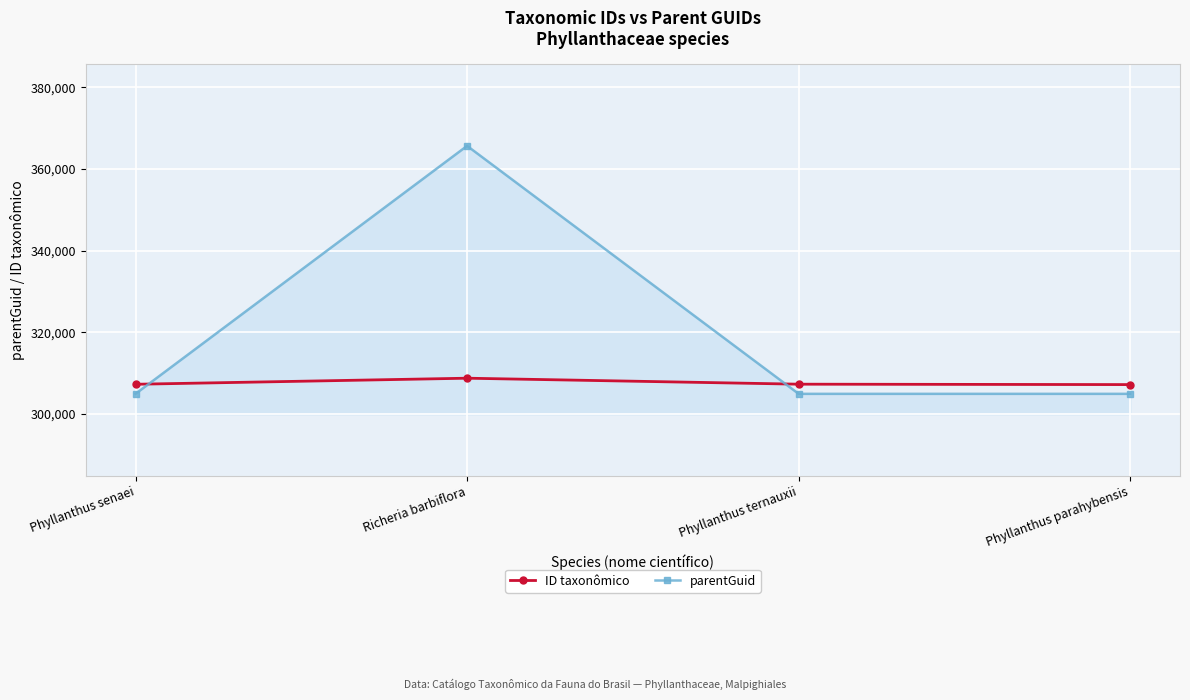

What is the greatest value displayed?

365677